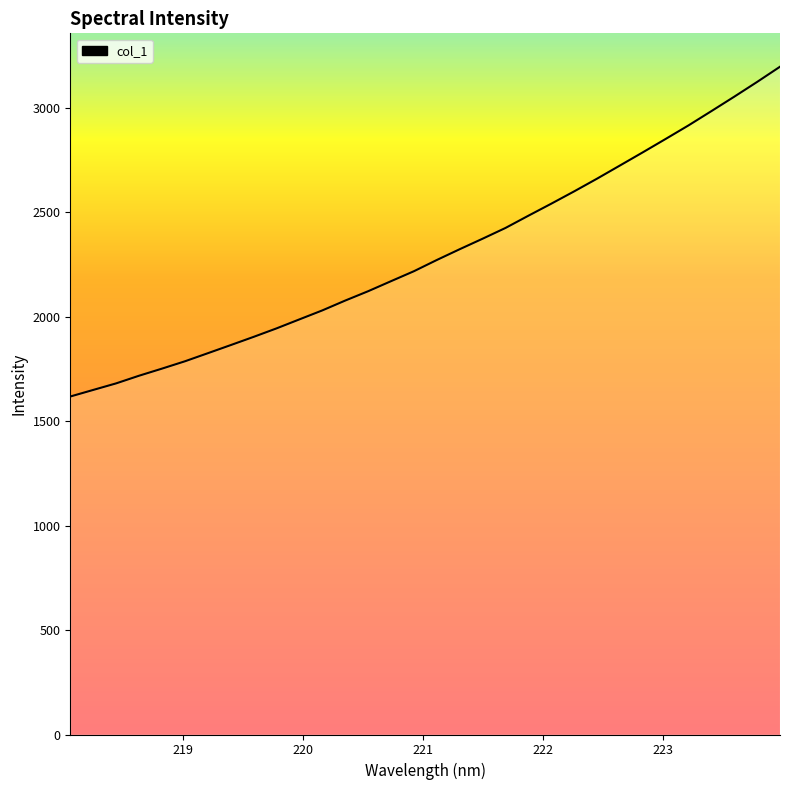

What is the difference between the maximum and minimum values?

1579.0